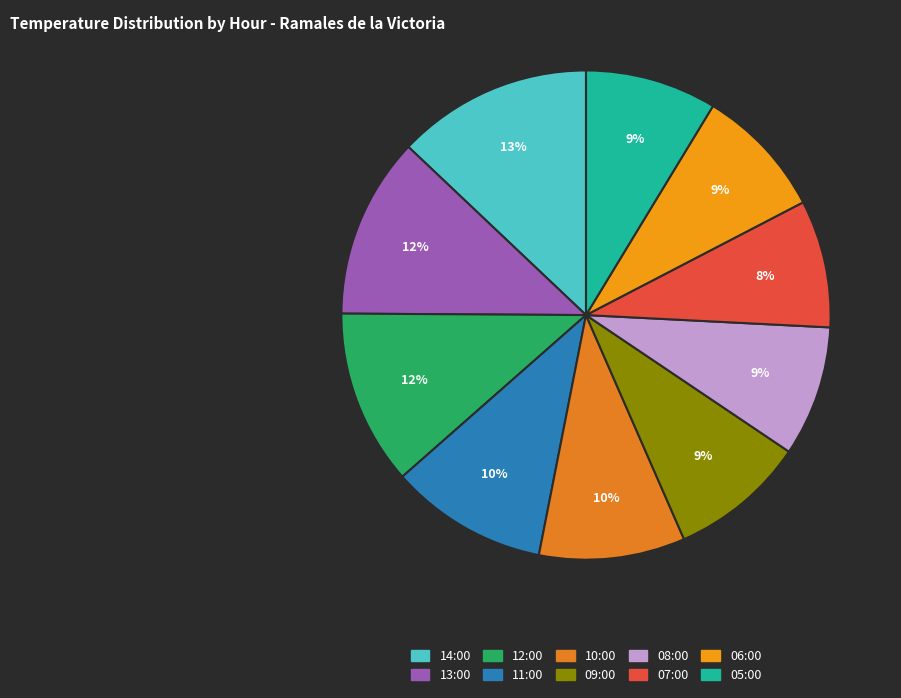

True or false: 12:00 accounts for 22% of the total.

False